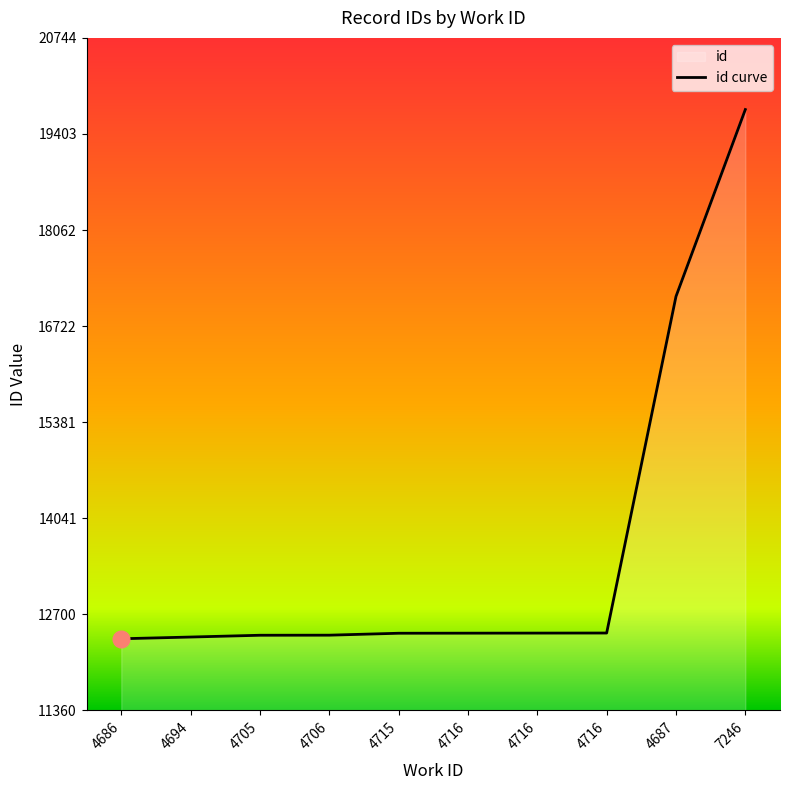

Reading left to right, extract all data points from this chart.

12360	12384	12409	12410	12437	12438	12439	12440	17136	19744